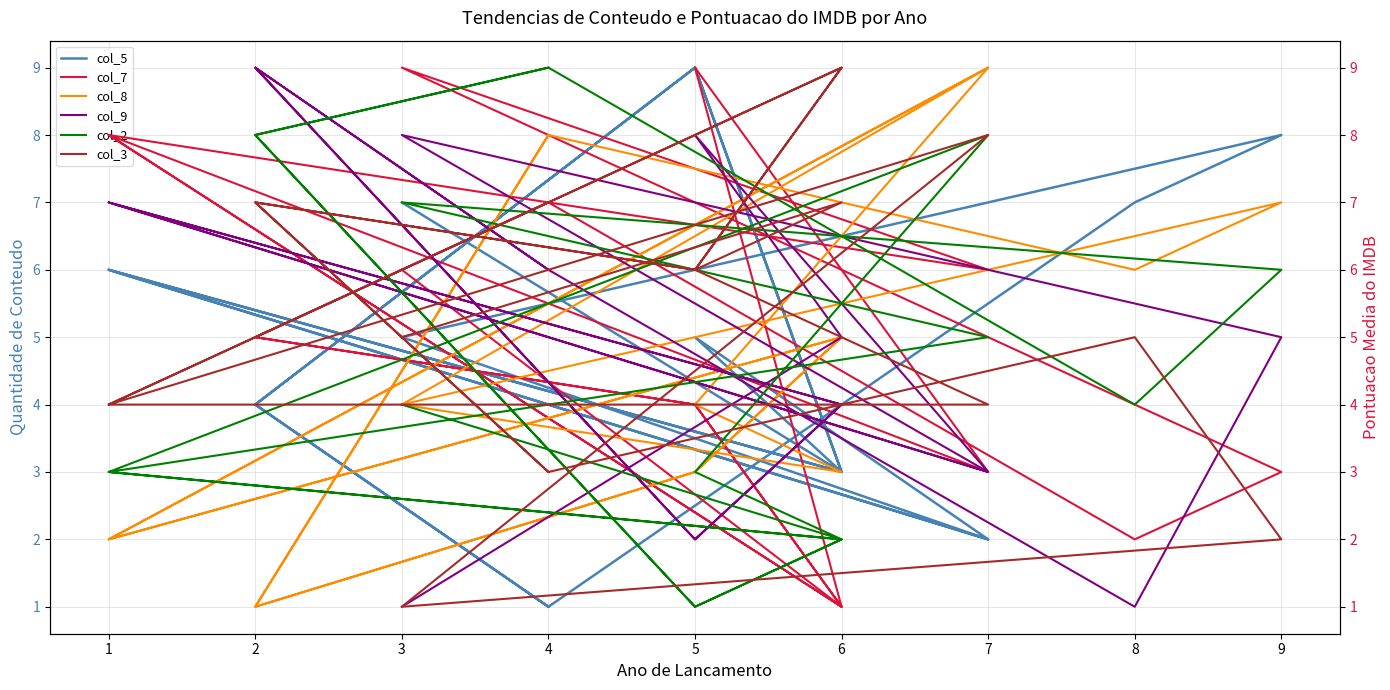

At which label does col_2 first exceed 4?

7